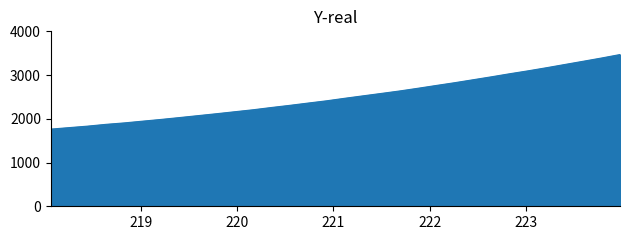

Does the chart have visible grid lines?

No